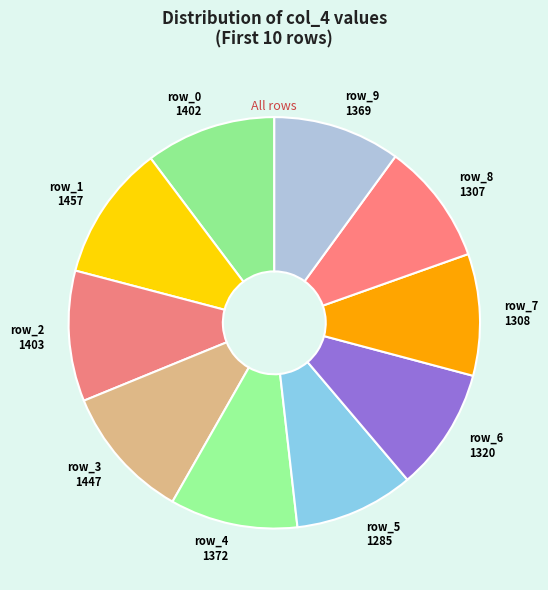

Count the number of slices in the pie.

10